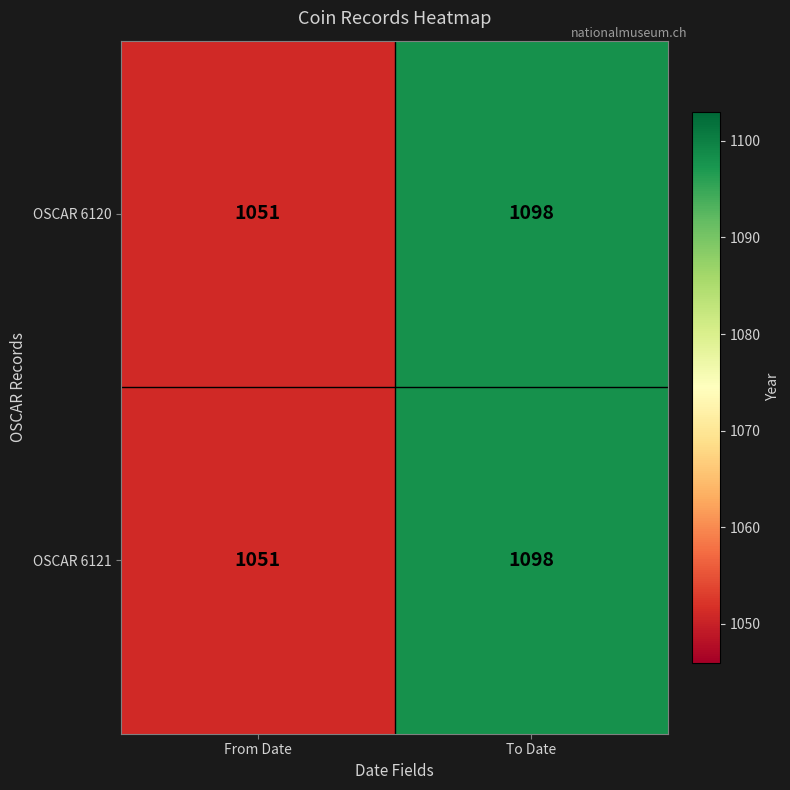

At which category is the sum across all series the highest?

To Date